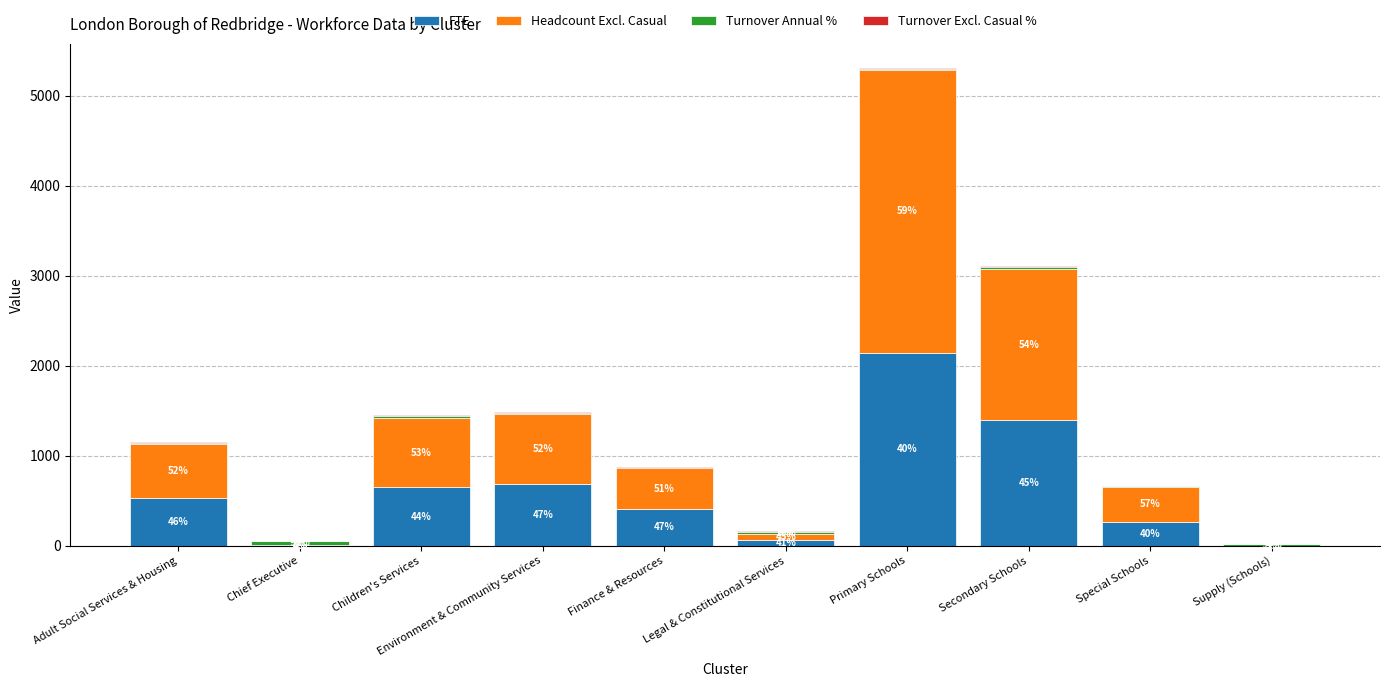

Are the bars grouped side by side (vs. stacked)?

No